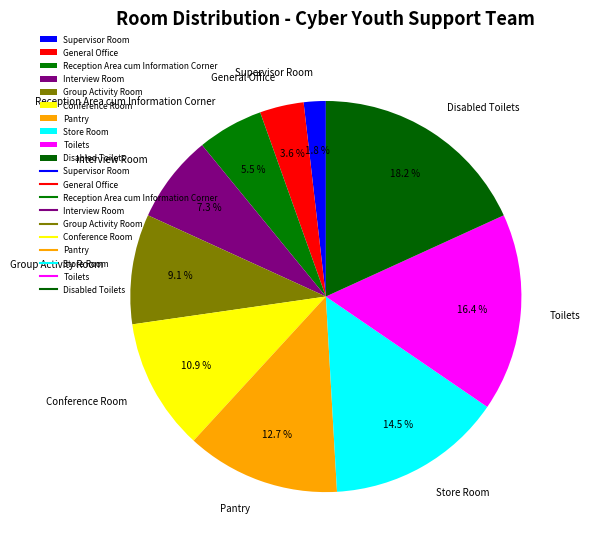

Does Store Room represent more than half of the total?

No